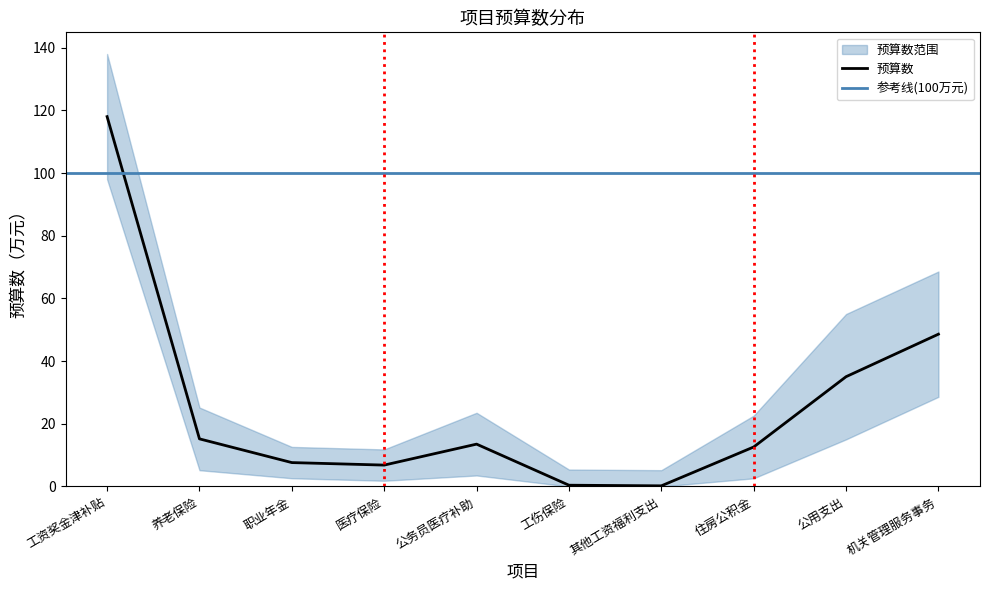

True or false: 预算数_upper and 预算数 cross at least once.

False